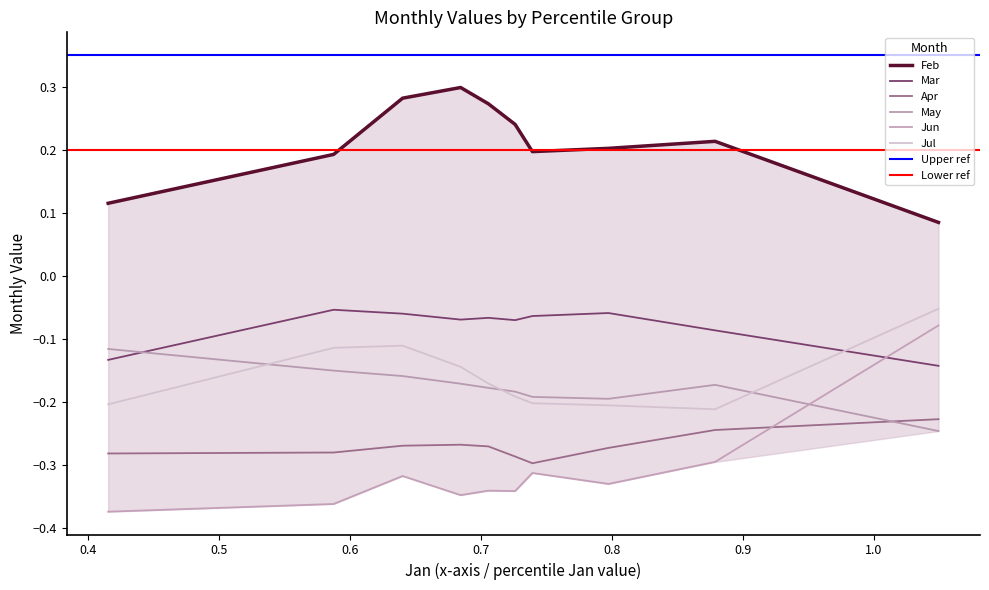

Is it true that Apr equals -0.3 at pct35?

True